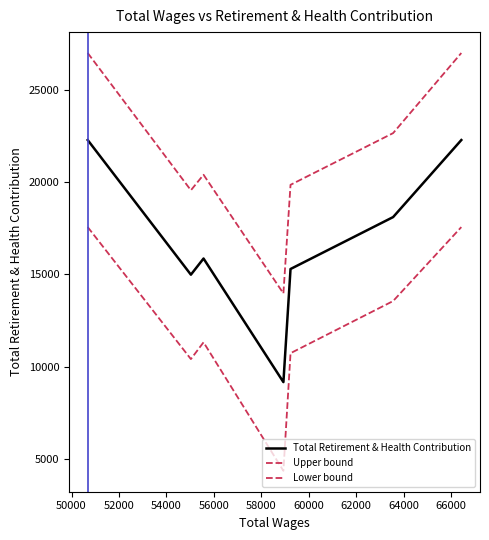

True or false: Lower bound and Total Retirement & Health Contribution cross at least once.

False